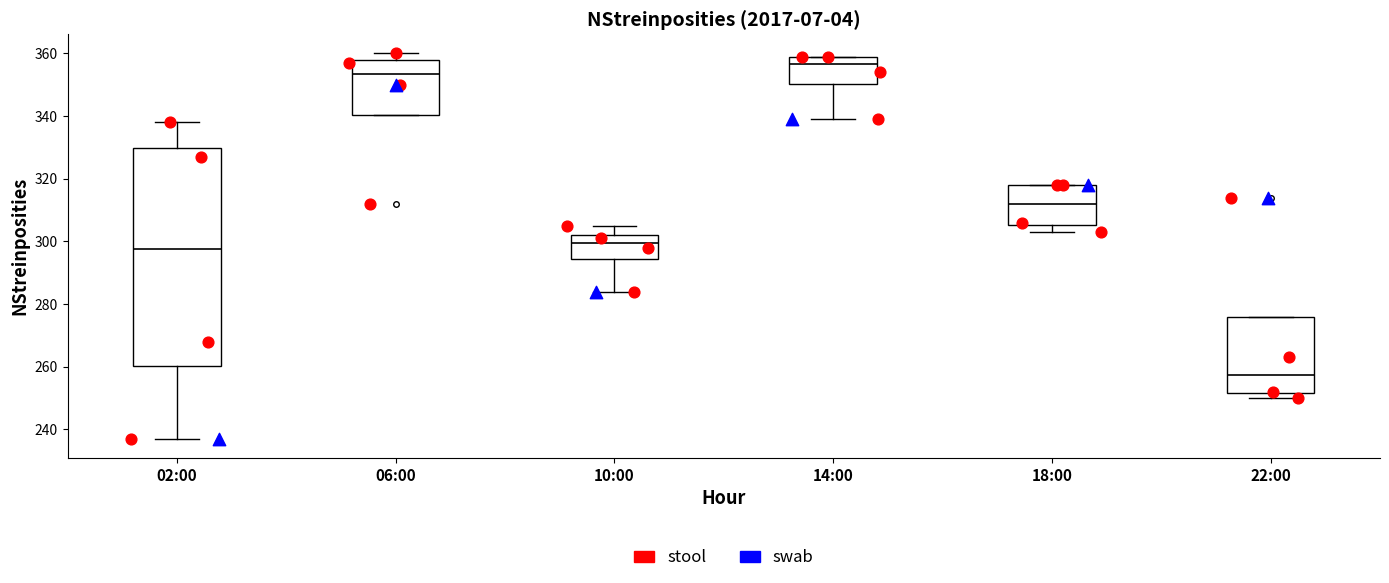

Which box is the tallest, from its lower edge to its upper edge?

02:00